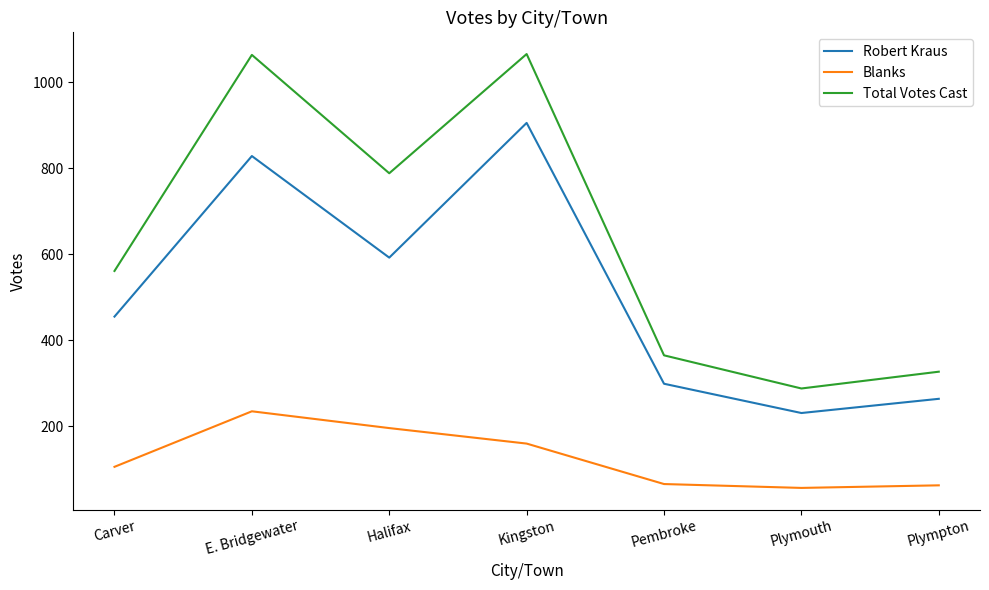

True or false: Robert Kraus and Blanks cross at least once.

False